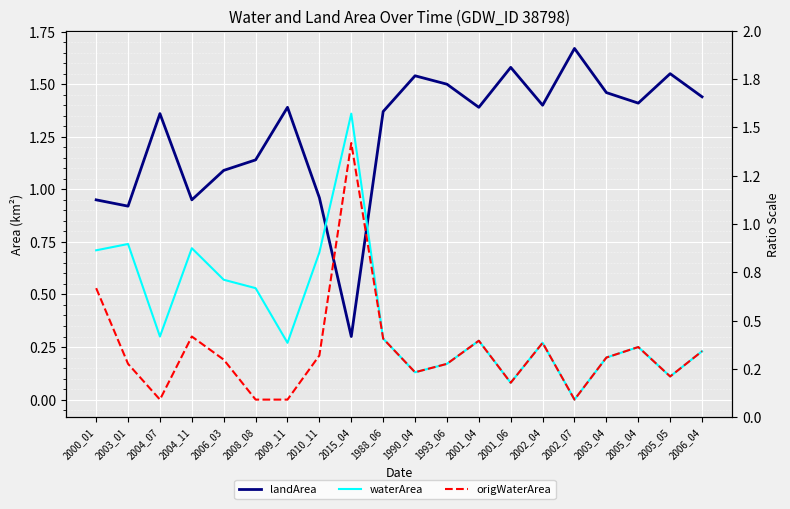

What is the label of the 9th point from the right?

1993_06